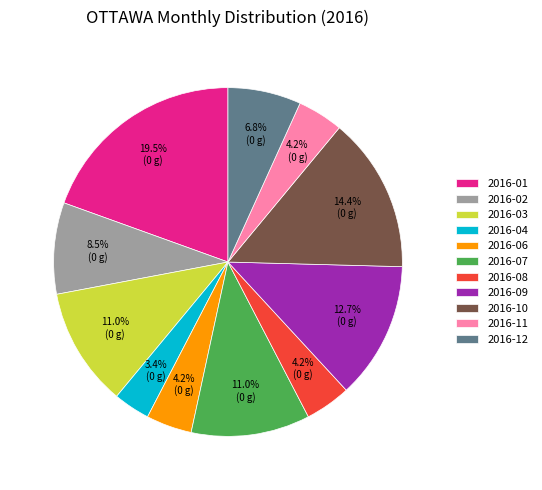

What percentage is NOT represented by 2016-06?

95.8%